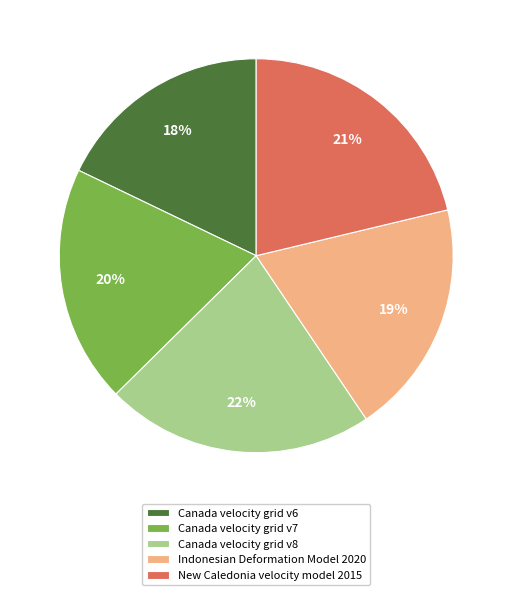

To the nearest percent, what is the difference between the largest and smallest slice percentages?

4%